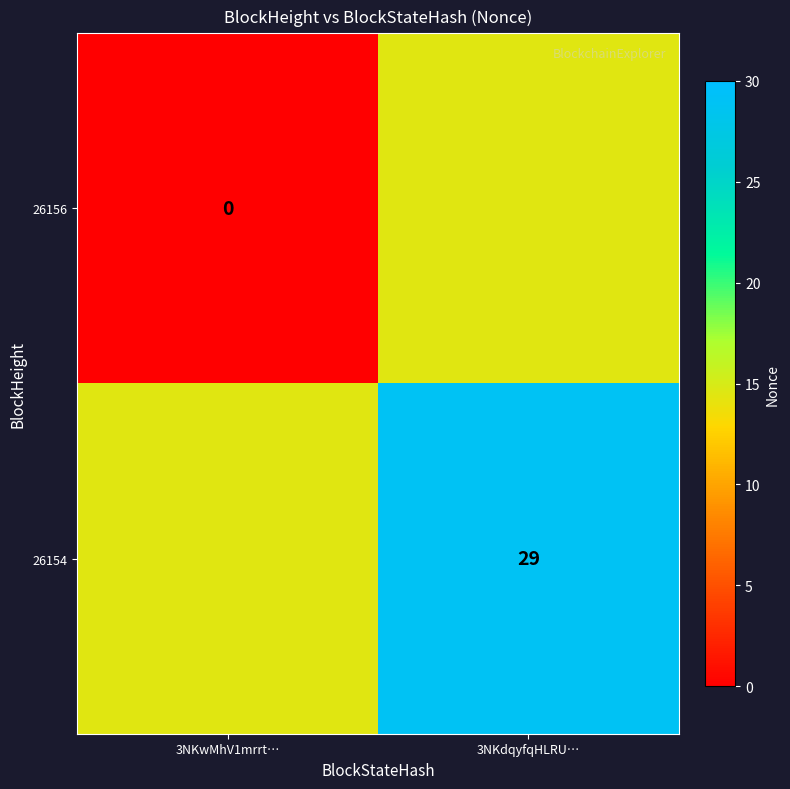

What is the total value across all series at 3NKwMhV1mrrt…?

14.5